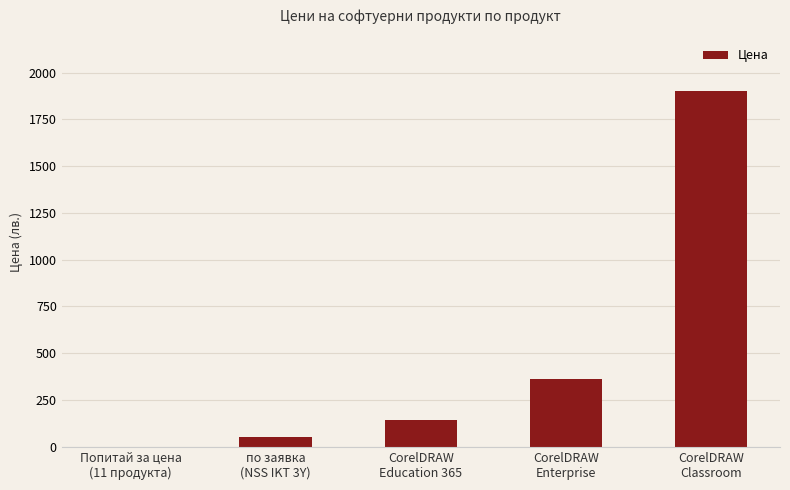

Reading left to right, extract all data points from this chart.

0.0	50.0	143.2	361.7	1899.0